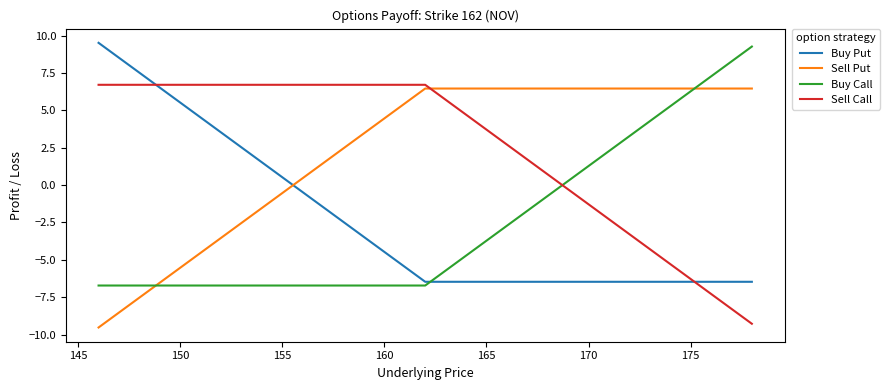

What is the minimum value shown in the chart?

-9.5